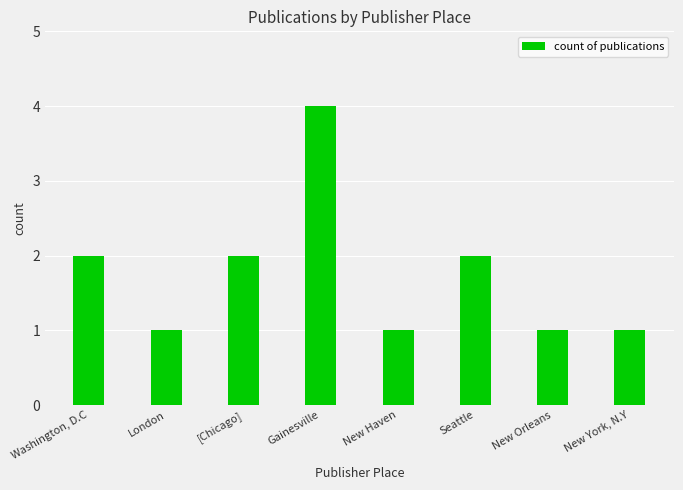

How many categories are shown in the chart?

8